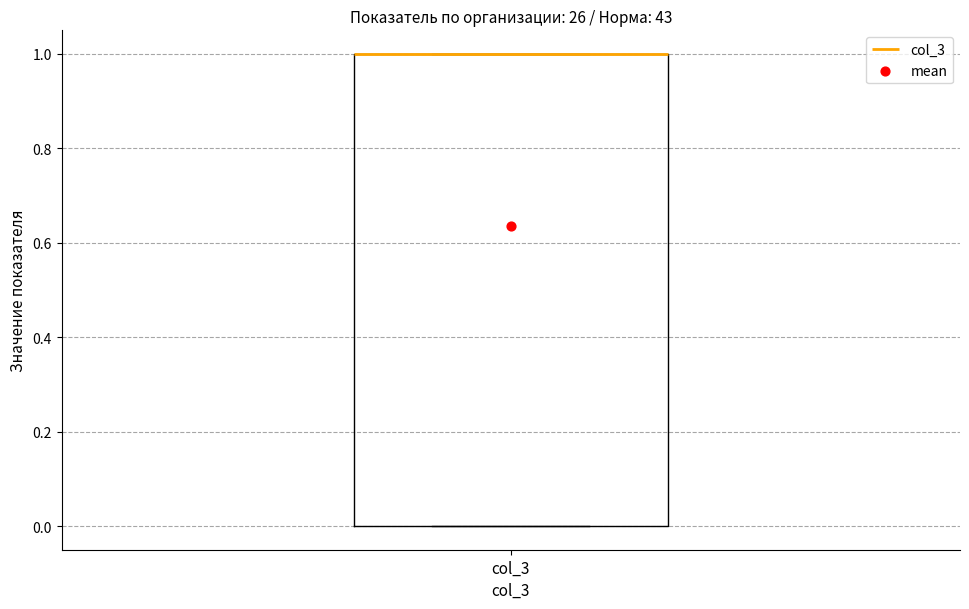

Read this box plot against the y-axis: the position of the median line, the range covered by the box, and the ends of both whiskers. The values are not printed on the chart, so give them approximately, as read against the axis.

median 1 (drawn on the box's upper edge), box 0 to 1, whiskers 0 to 1